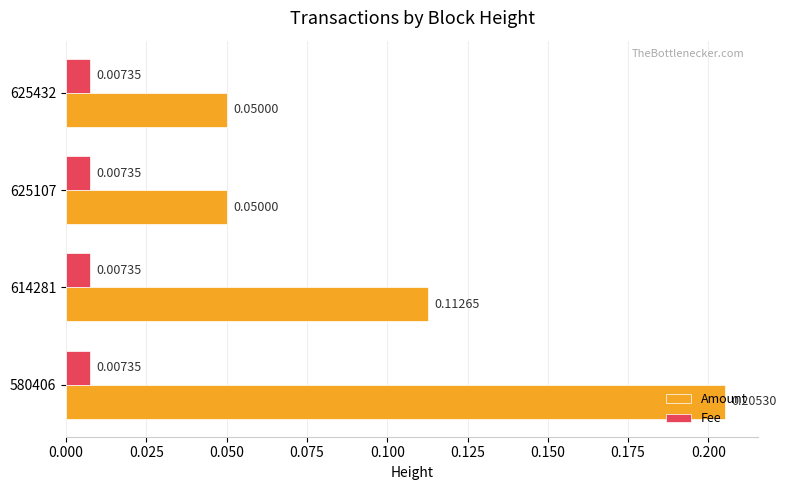

Which series has the widest spread of values?

Amount